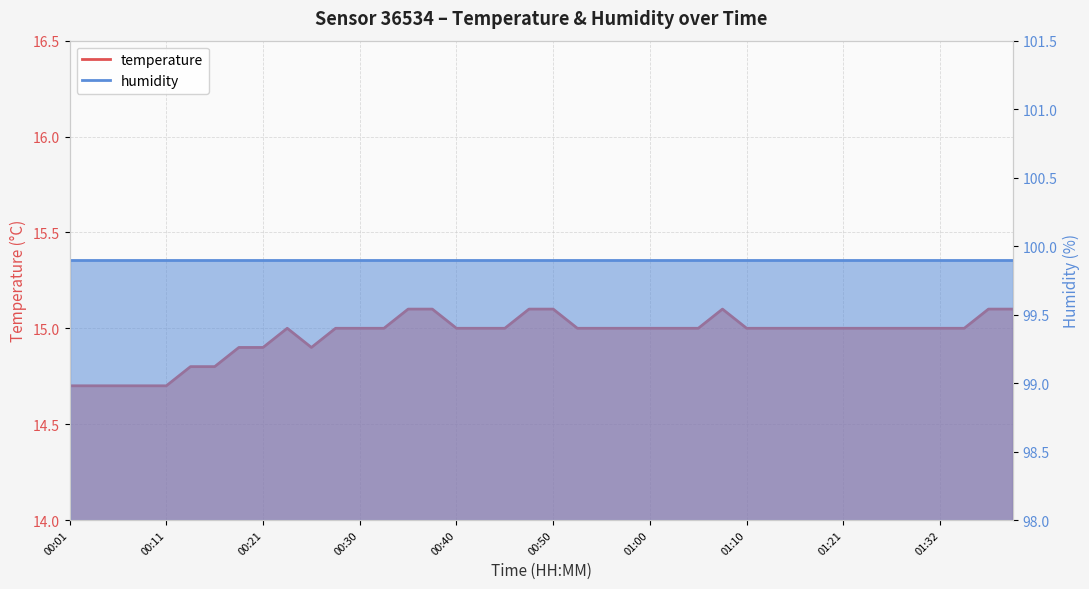

What is the minimum value shown in the chart?

14.7